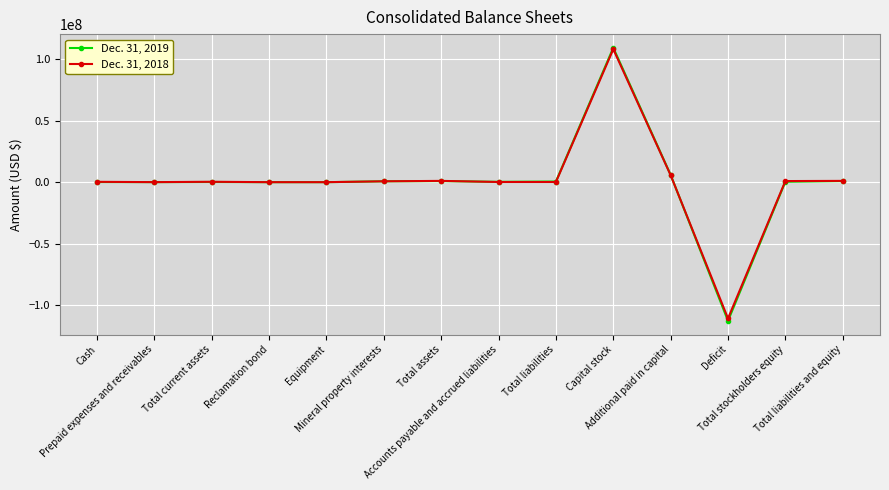

How many data points in Dec. 31, 2018 are less than 323708?

7